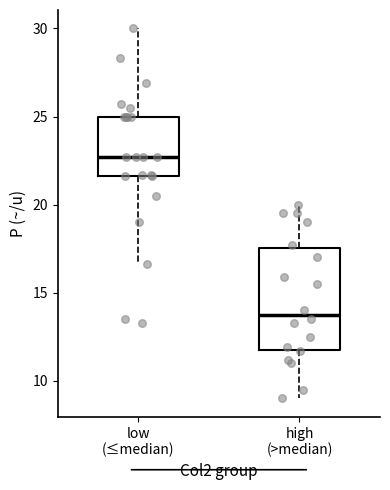

Where is the lower edge of the box for high (>median) on the y-axis? The values are not printed on the chart, so give them approximately, as read against the axis.

12.0